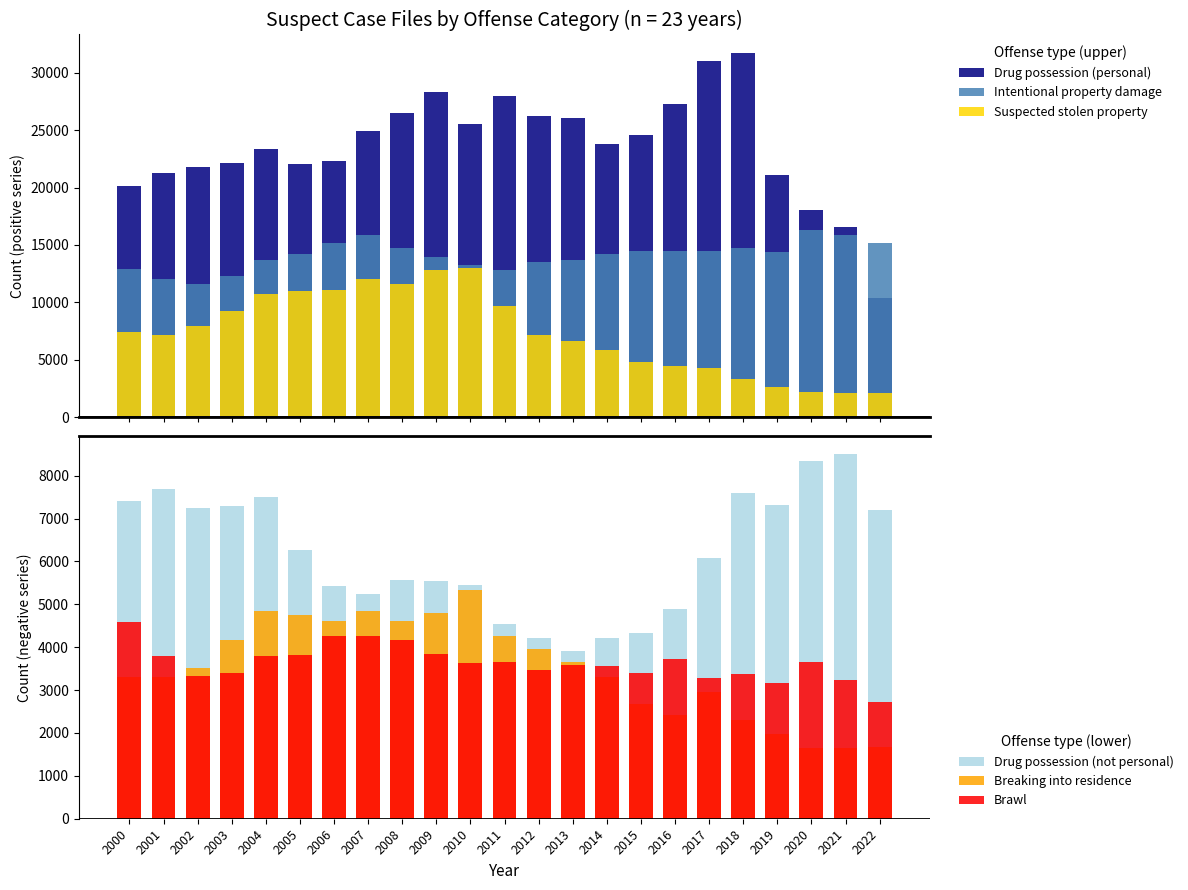

How many data points does each series have?

23